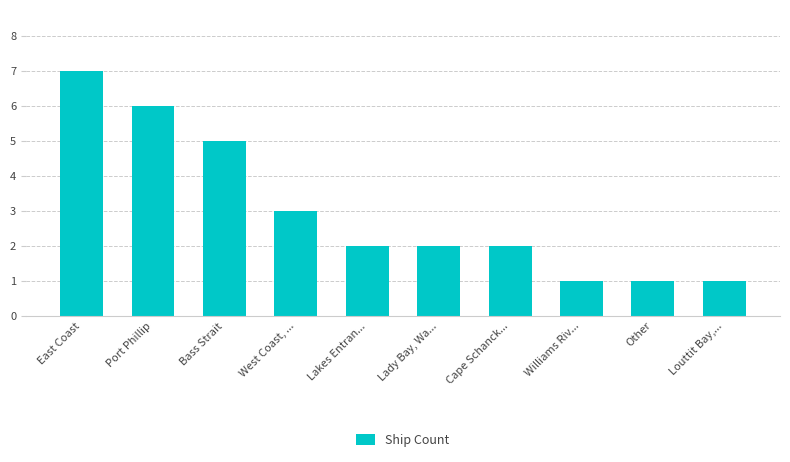

What position from the right is Lakes Entran...?

6